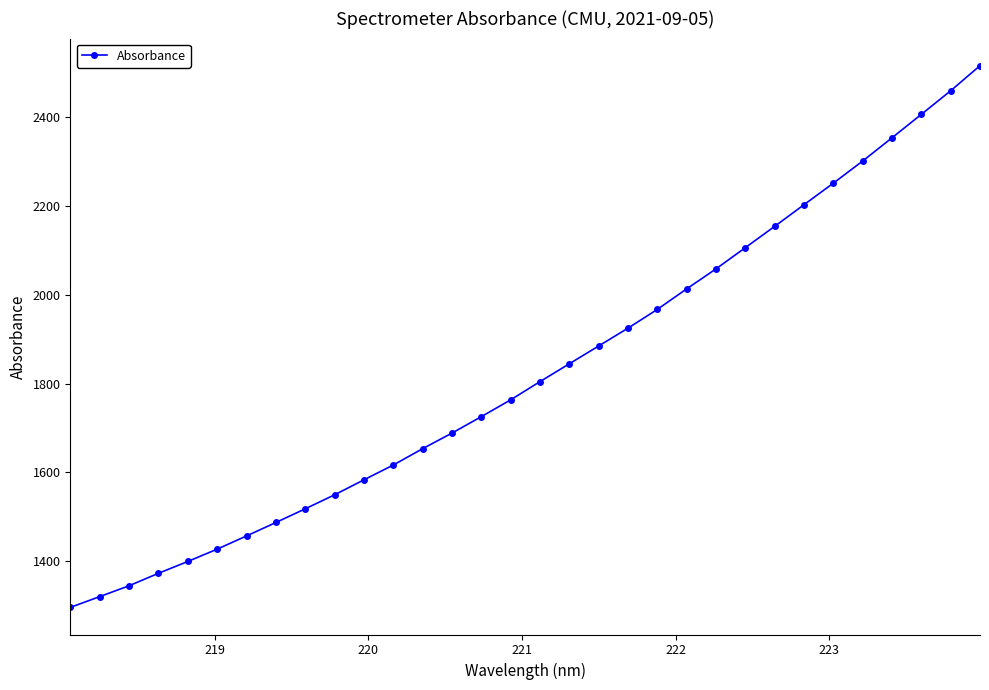

How many values exceed 1804?

16